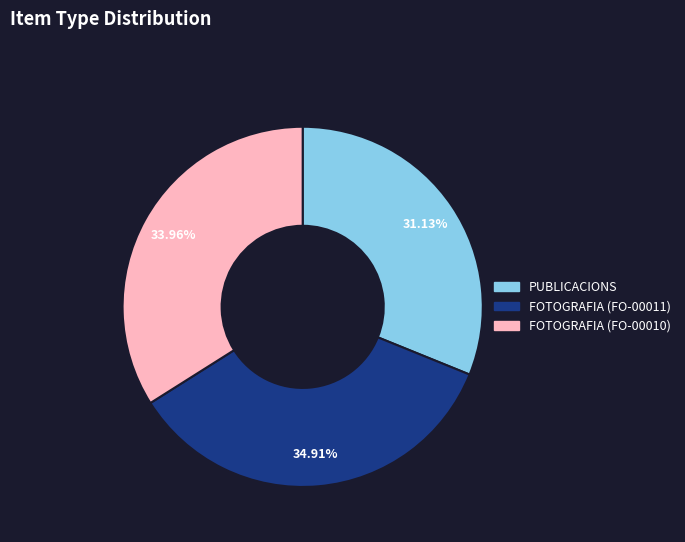

Which category has the smallest portion of the pie?

PUBLICACIONS